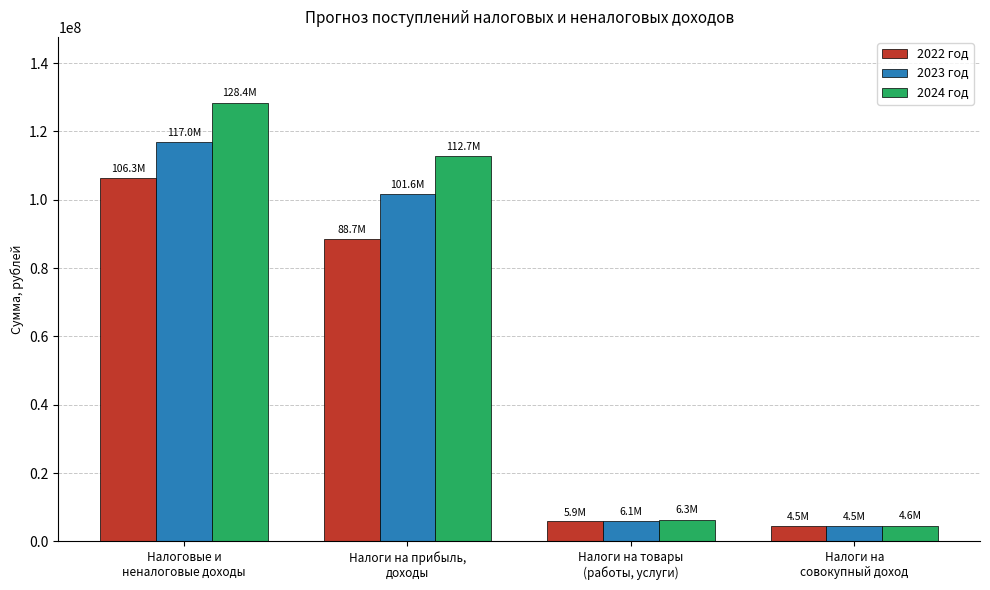

What is the value of the 2023 год bar at the 1st from the left?

116990603.8